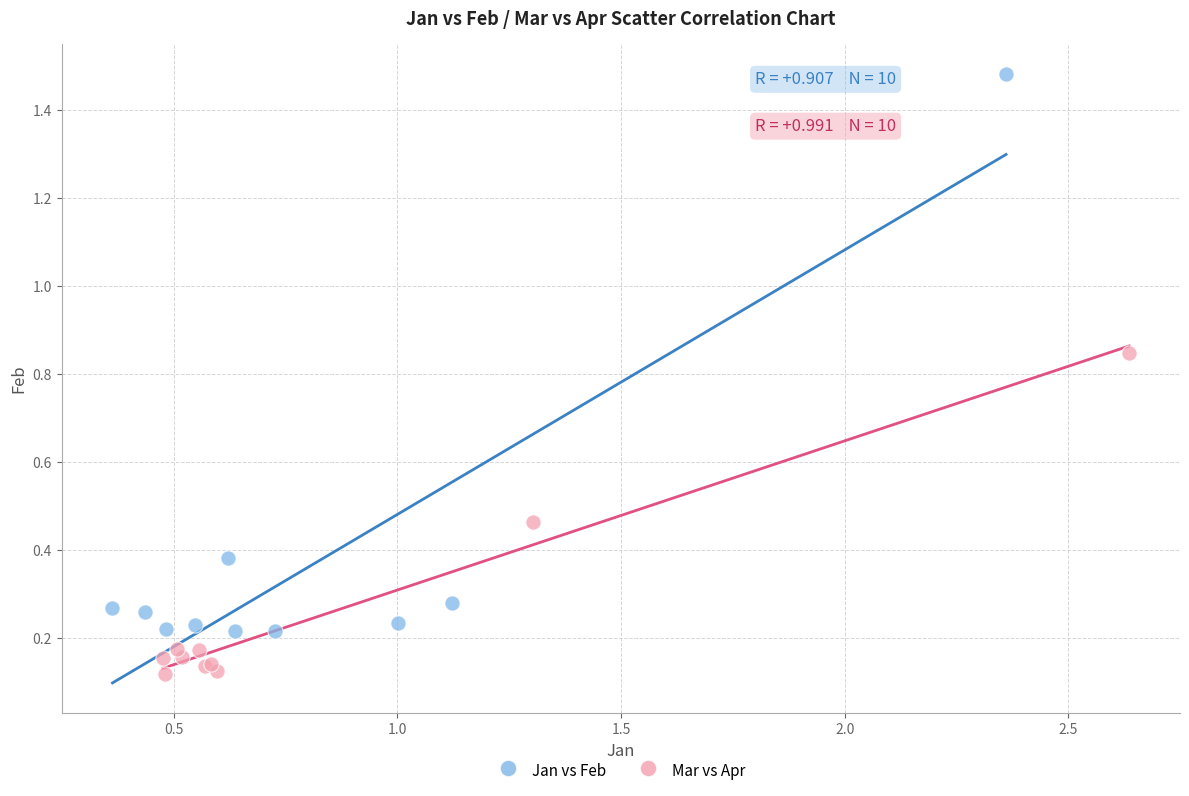

What are all the series names shown in the legend?

Jan vs Feb, Mar vs Apr